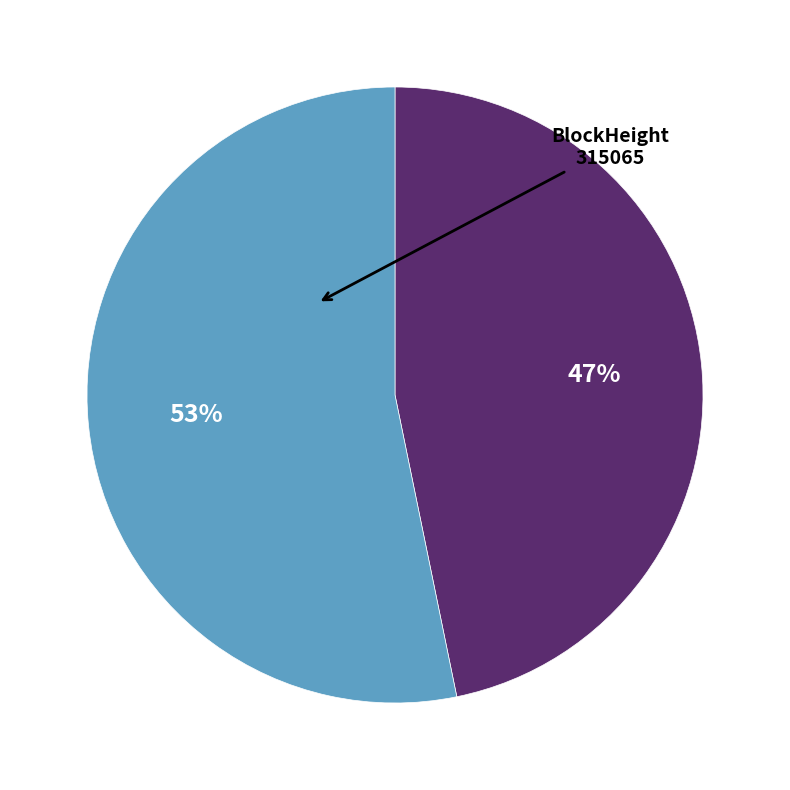

Is there a majority slice in this chart?

Yes